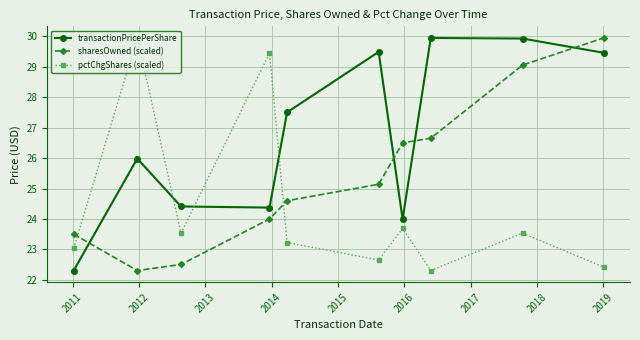

Which series has the largest total across all categories?

transactionPricePerShare